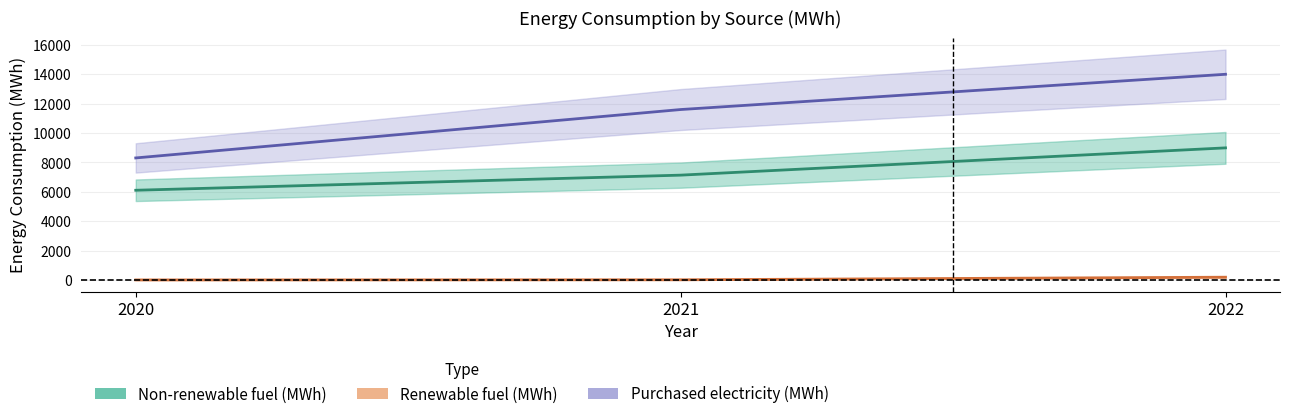

Is the value of Non-renewable fuel (MWh) at 2022 greater than the value of Renewable fuel (MWh) at 2020?

Yes